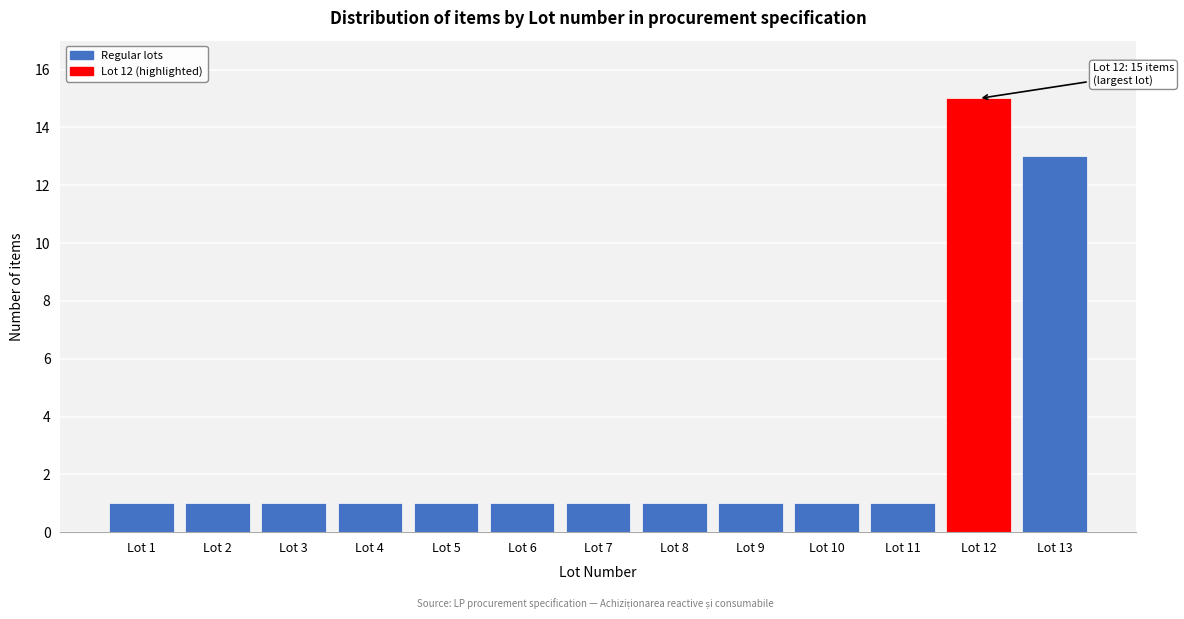

Reading left to right, list all the values displayed in this chart.

Lot 1=1	Lot 2=1	Lot 3=1	Lot 4=1	Lot 5=1	Lot 6=1	Lot 7=1	Lot 8=1	Lot 9=1	Lot 10=1	Lot 11=1	Lot 12=15	Lot 13=13